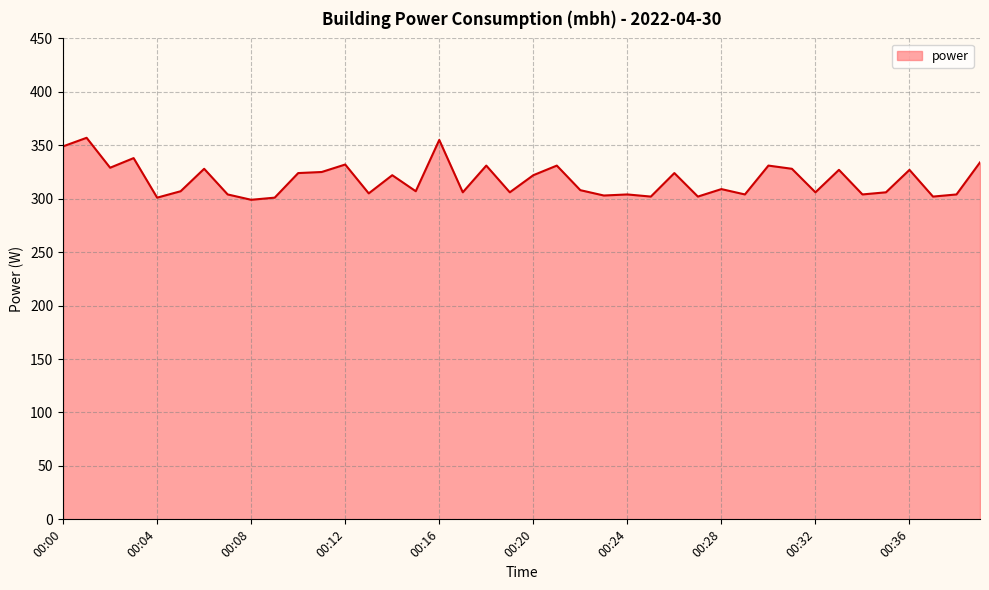

What is the maximum value shown in the chart?

357